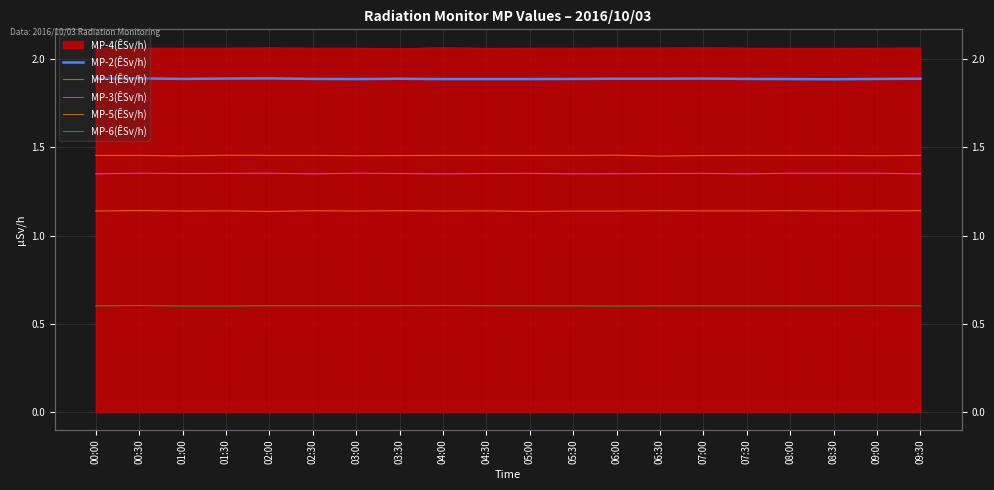

What is the average value of the MP-2(ÊSv/h) series?

1.9